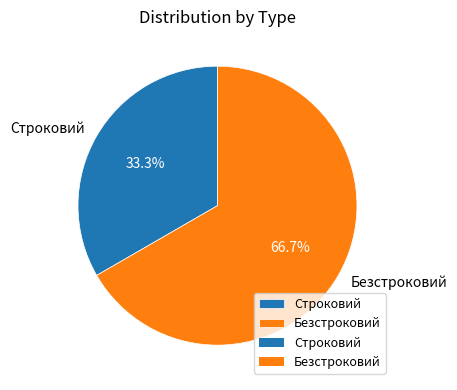

To the nearest percent, what is the combined percentage of Строковий and Безстроковий?

100%